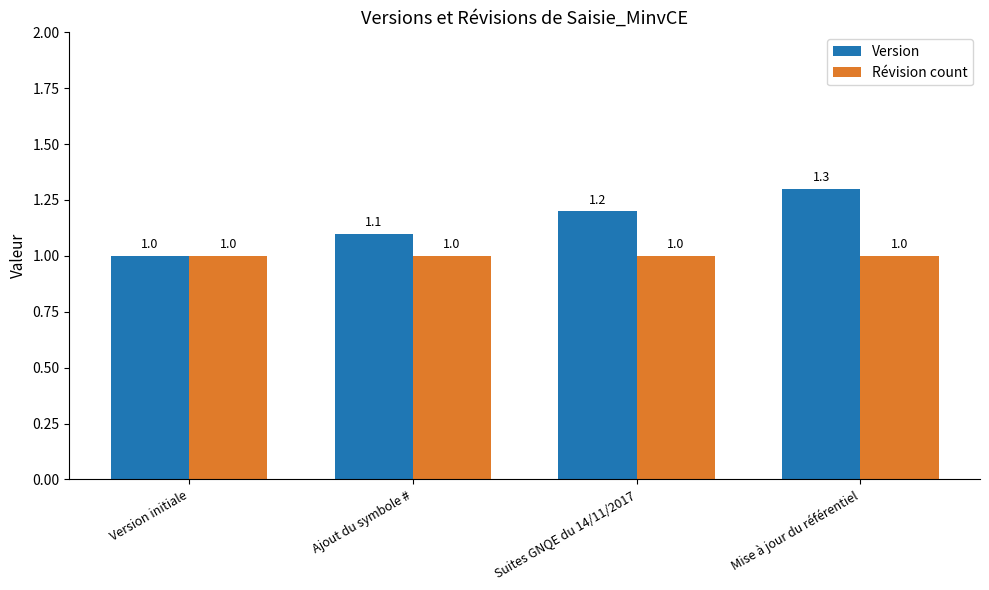

Reading left to right, what are all the values shown in this chart?

Version: 1.0	1.1	1.2	1.3
Révision count: 1.0	1.0	1.0	1.0